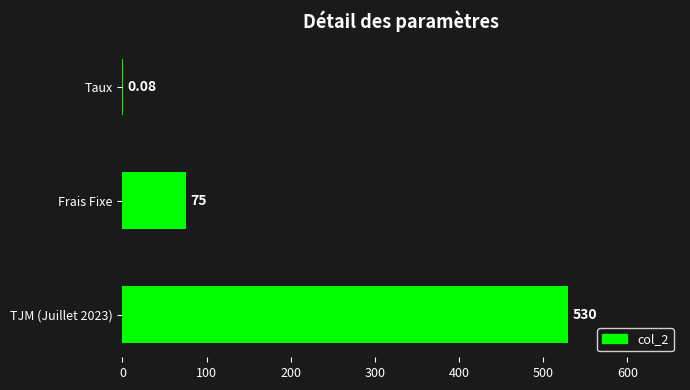

Are the bars horizontal?

Yes